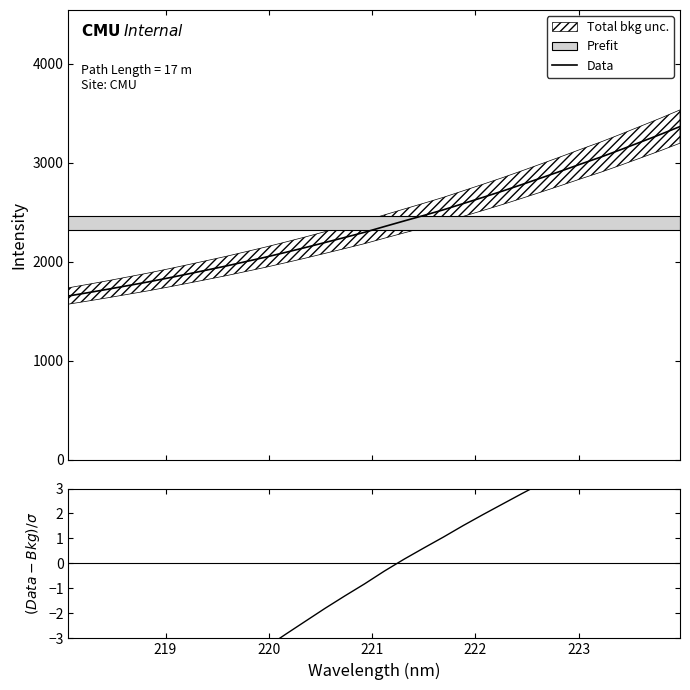

What is the sum of all (Data-Bkg)/σ values?

-29.8